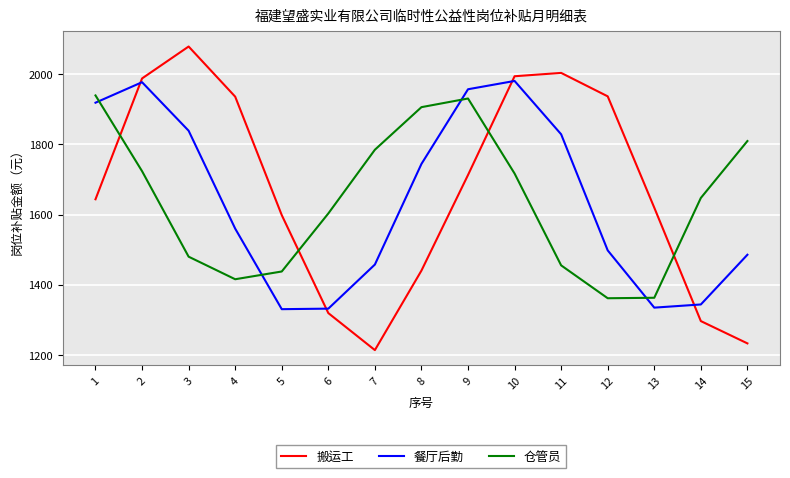

The 仓管员 series shows 446.2 at 3. True or false?

False